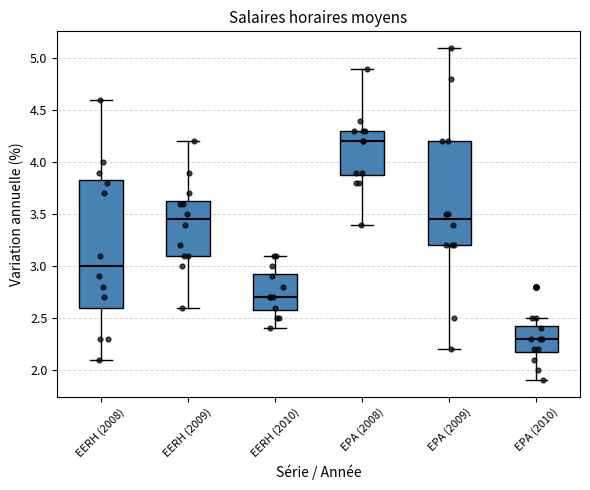

Which box has the highest median line?

EPA (2008)